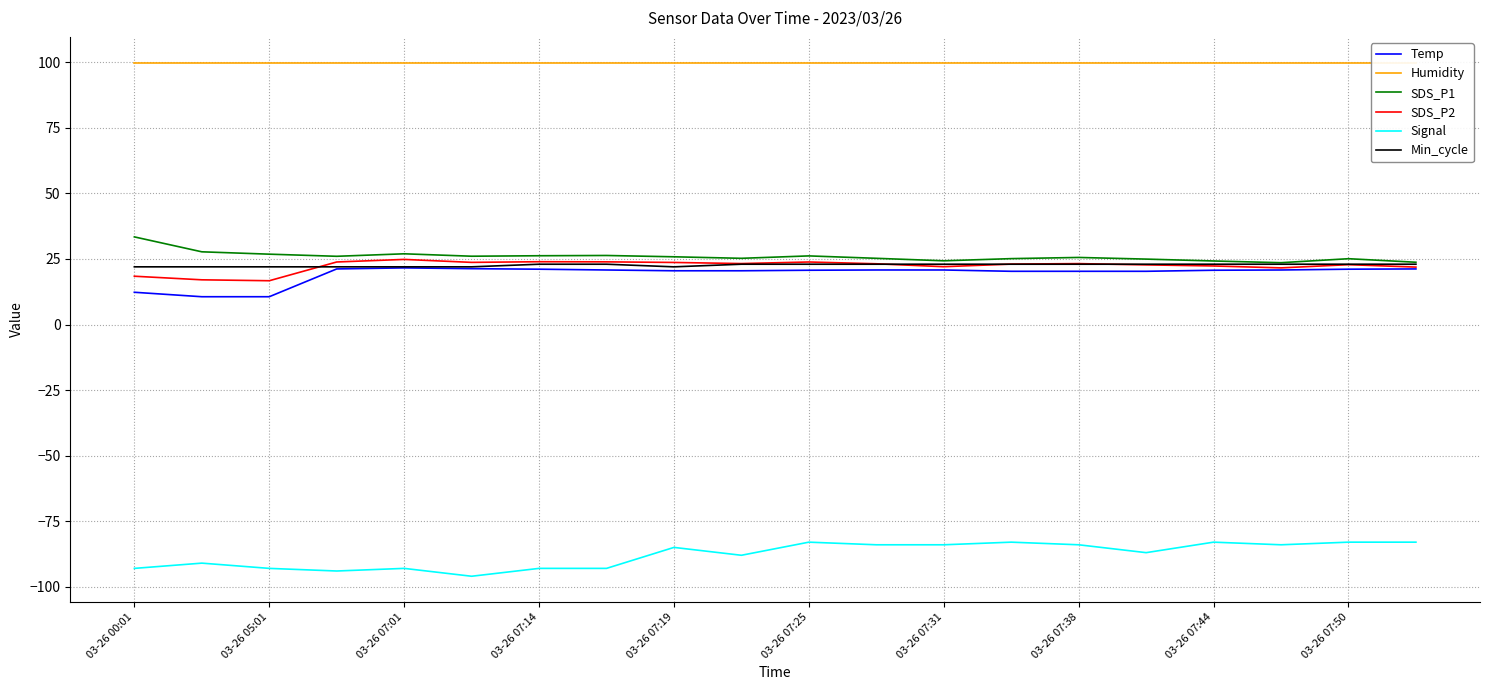

Count the number of categories in the chart.

20